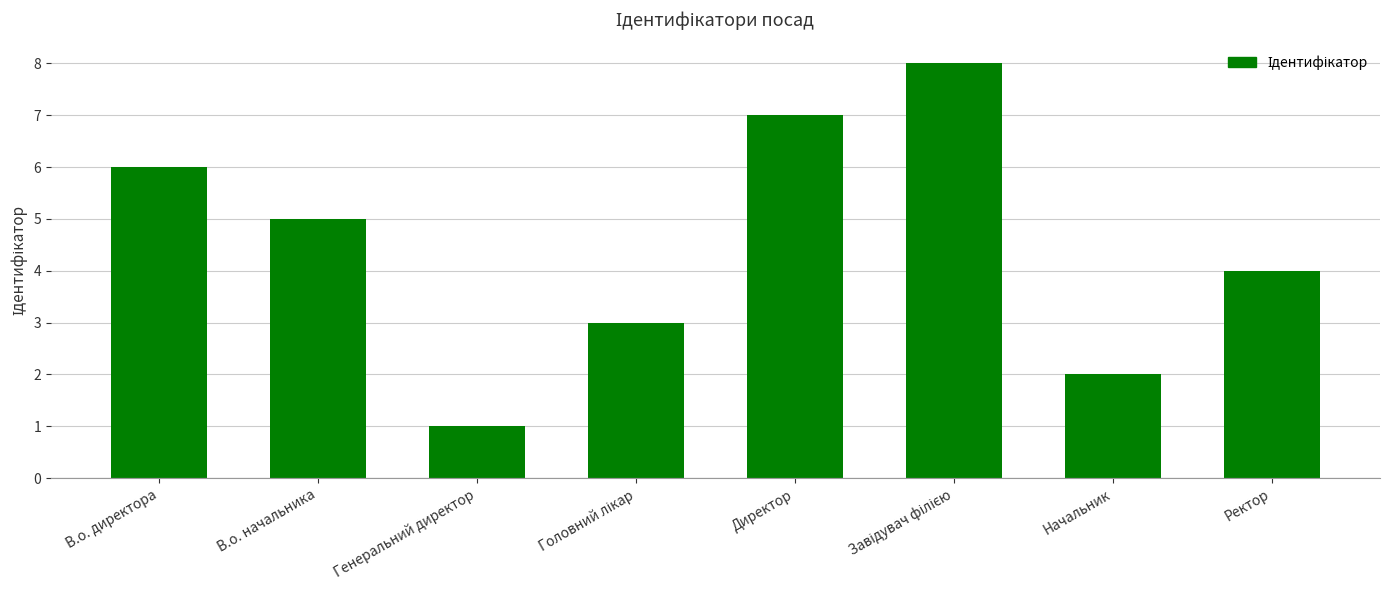

What is the label of the 7th bar from the left?

Начальник